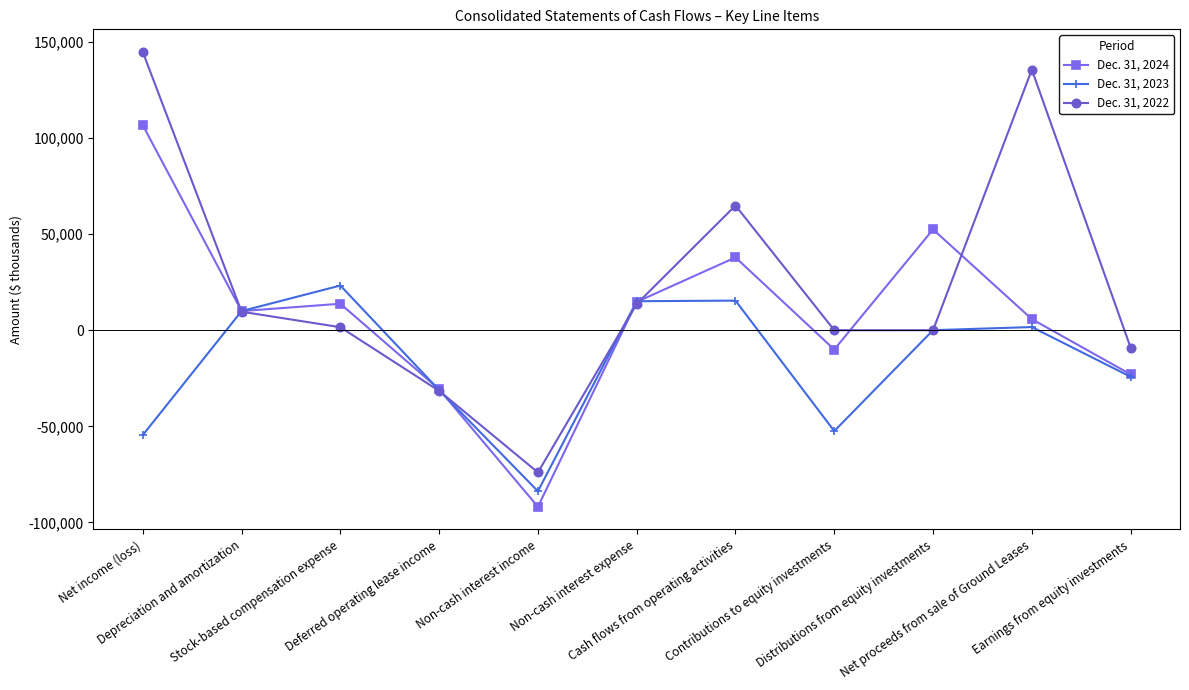

What is the smallest value displayed?

-91855